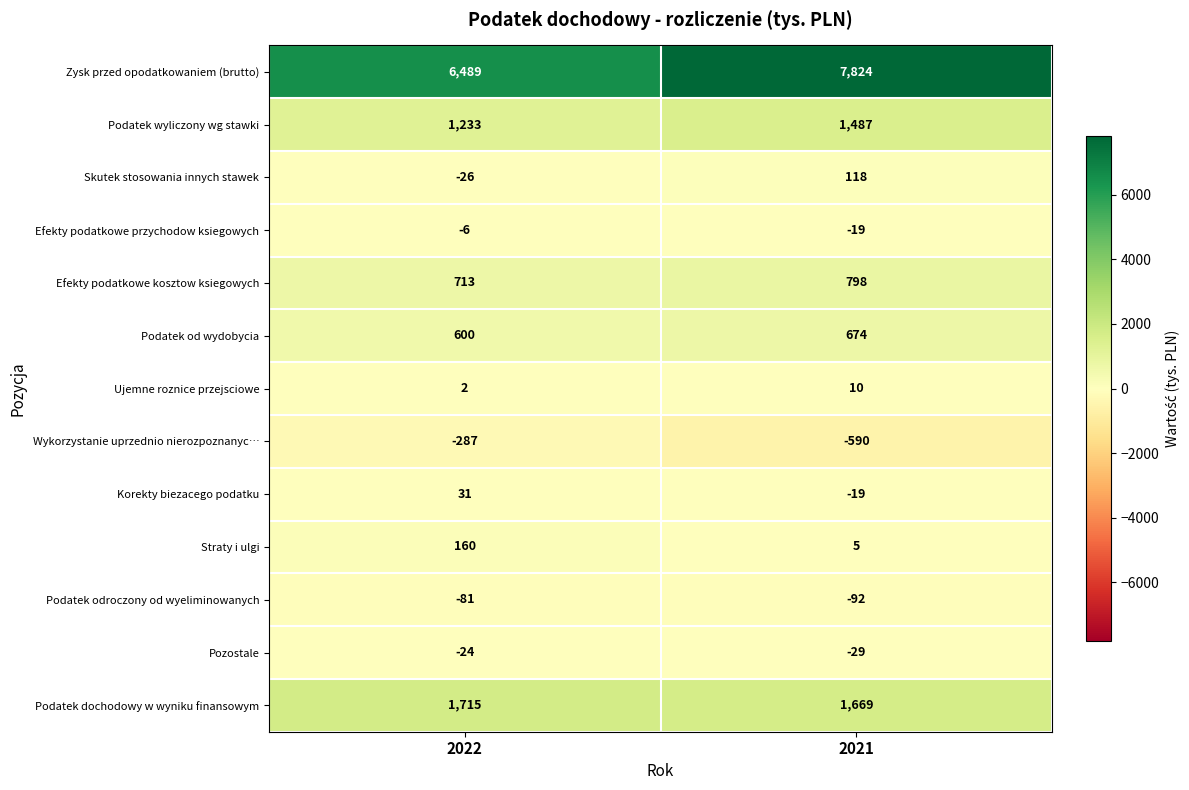

Reading left to right, what are all the values shown in this chart?

Zysk przed opodatkowaniem (brutto): 6489	7824
Podatek wyliczony wg stawki: 1233	1487
Skutek stosowania innych stawek: -26	118
Efekty podatkowe przychodow ksiegowych: -6	-19
Efekty podatkowe kosztow ksiegowych: 713	798
Podatek od wydobycia: 600	674
Ujemne roznice przejsciowe: 2	10
Wykorzystanie uprzednio nierozpoznanyc…: -287	-590
Korekty biezacego podatku: 31	-19
Straty i ulgi: 160	5
Podatek odroczony od wyeliminowanych: -81	-92
Pozostale: -24	-29
Podatek dochodowy w wyniku finansowym: 1715	1669